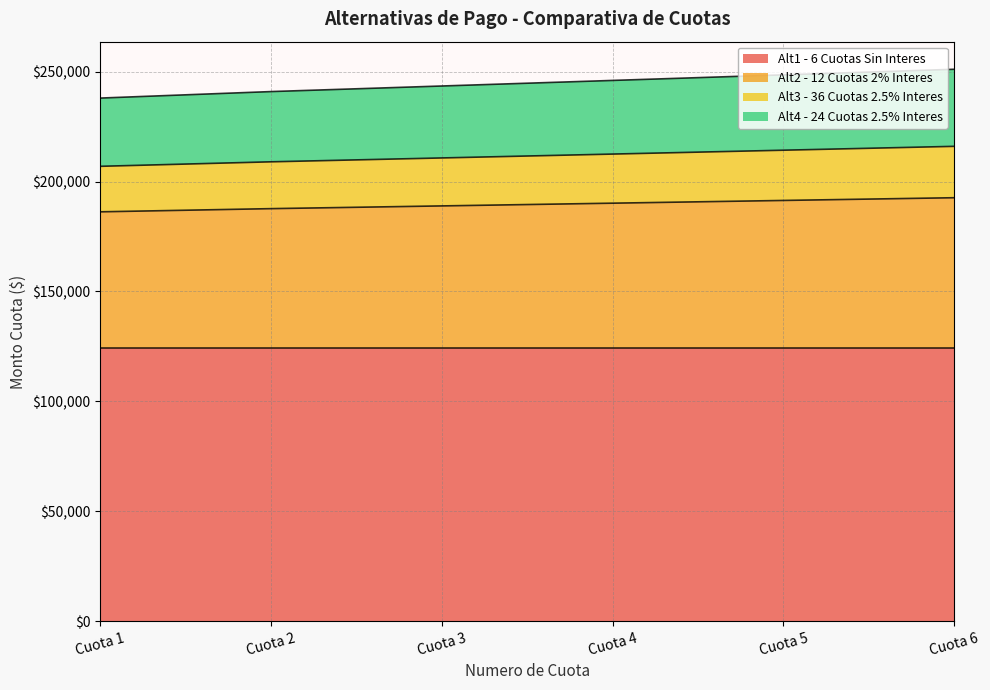

Which category has the highest value across all series?

Cuota 6